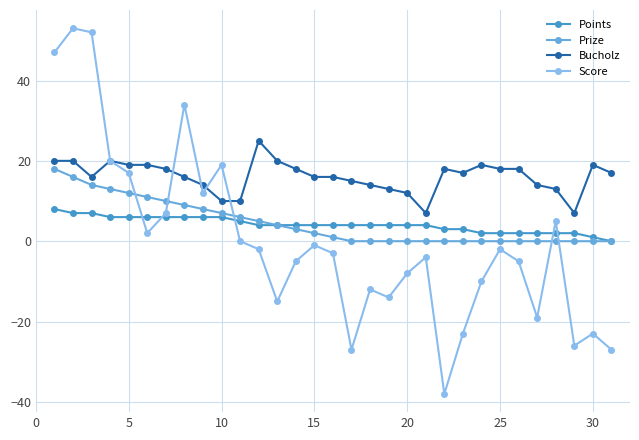

Which series has the largest total across all categories?

Bucholz